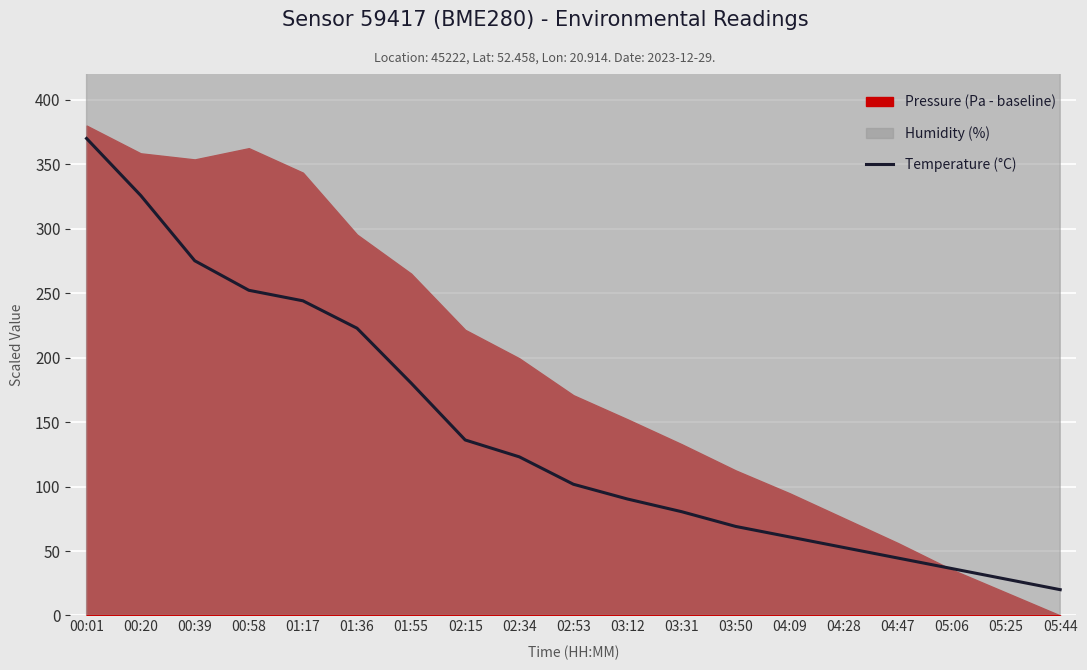

Which category has the highest value across all series?

00:01